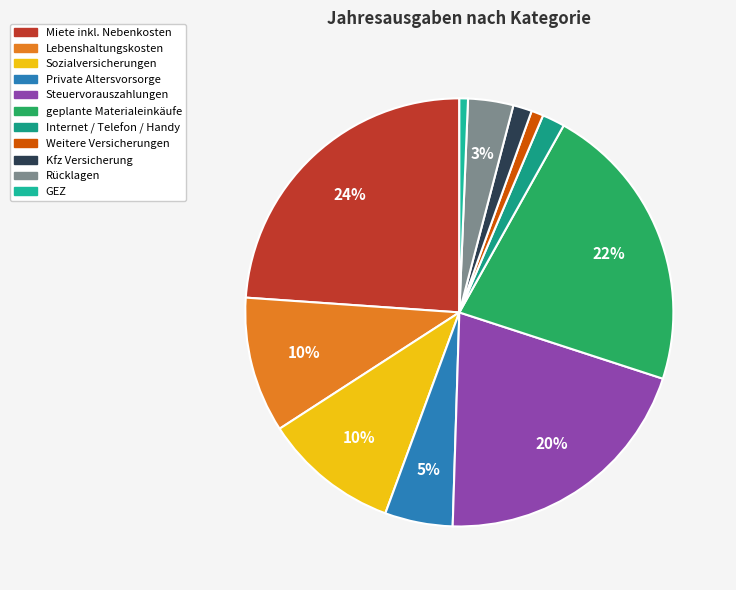

Count the number of slices in the pie.

11